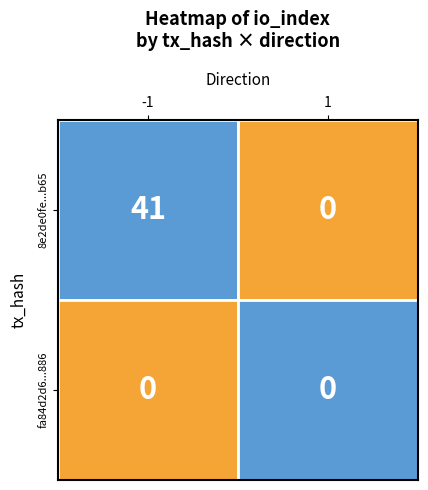

List the series in order of their peak value, highest first.

8e2de0fe39ffe378e6d33123d372de993e72b65, fa84d2d6f678e62eb9abd26e0f048ce5917f886